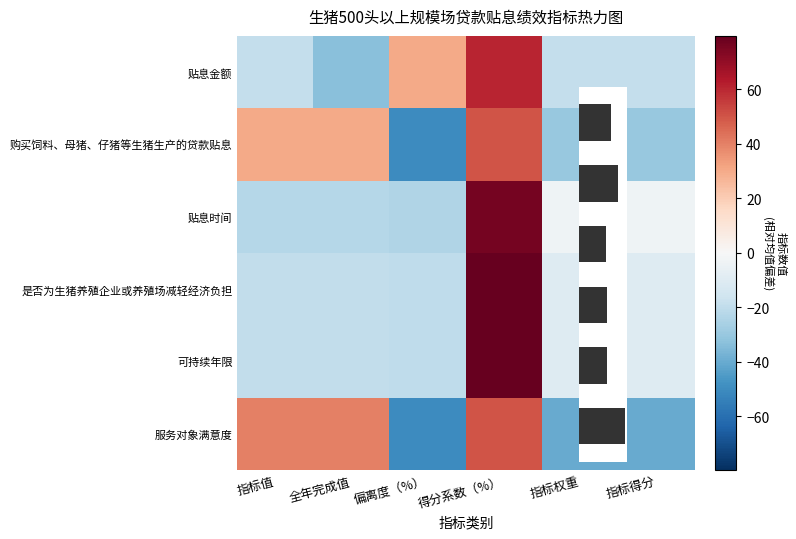

Between 全年完成值 and 指标得分, which is larger?

指标得分